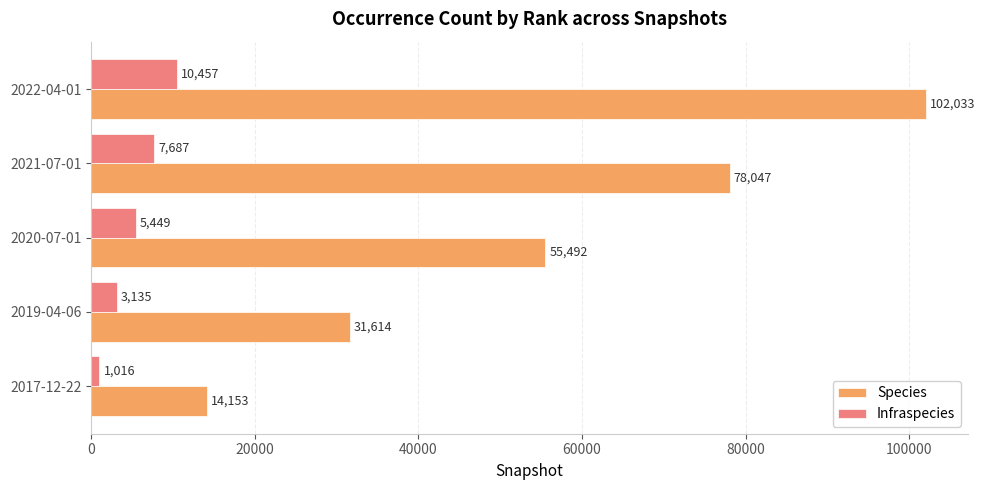

What is the total value across all series at 2022-04-01?

112490